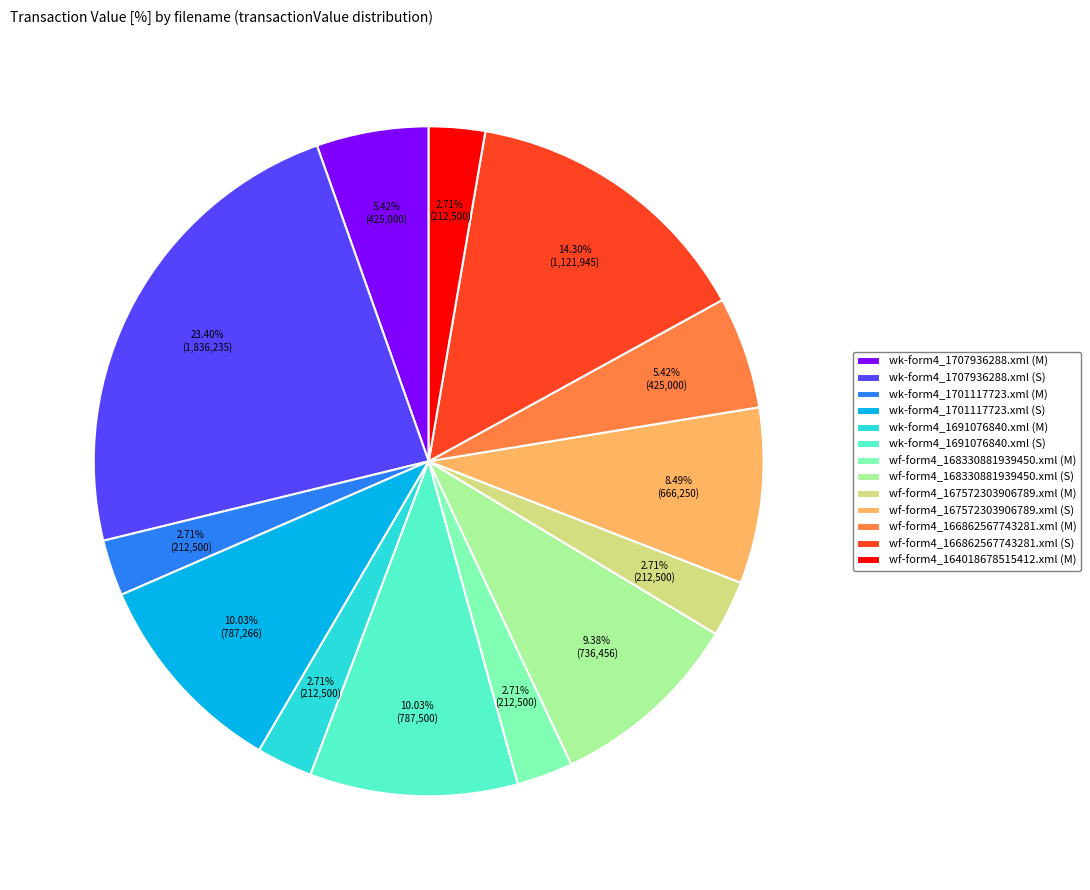

How many segments does this pie chart have?

13